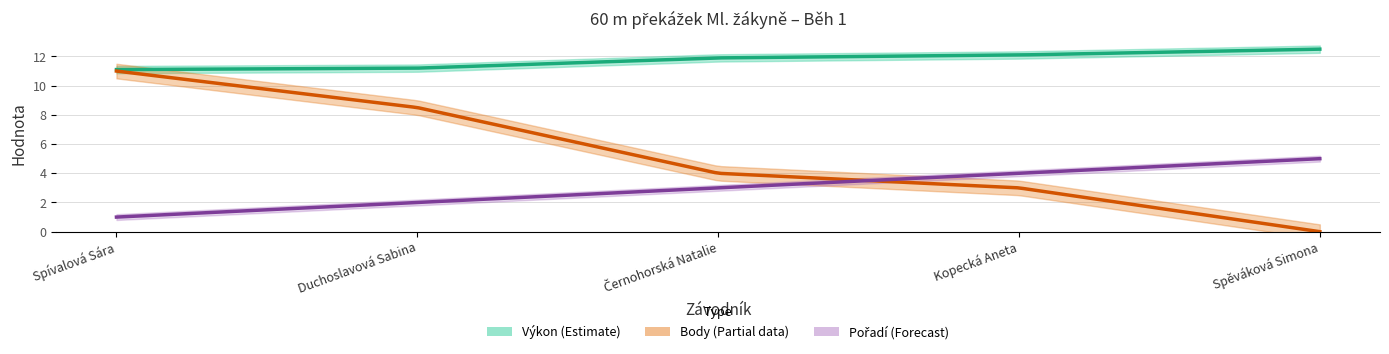

What value does the Body series have at Duchoslavová Sabina?

8.5